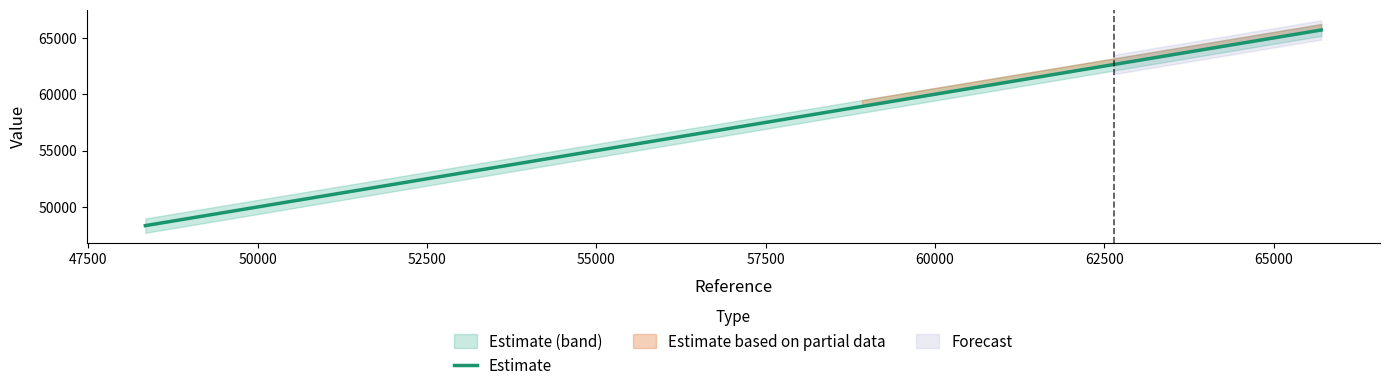

What is the maximum value shown in the chart?

65702.5